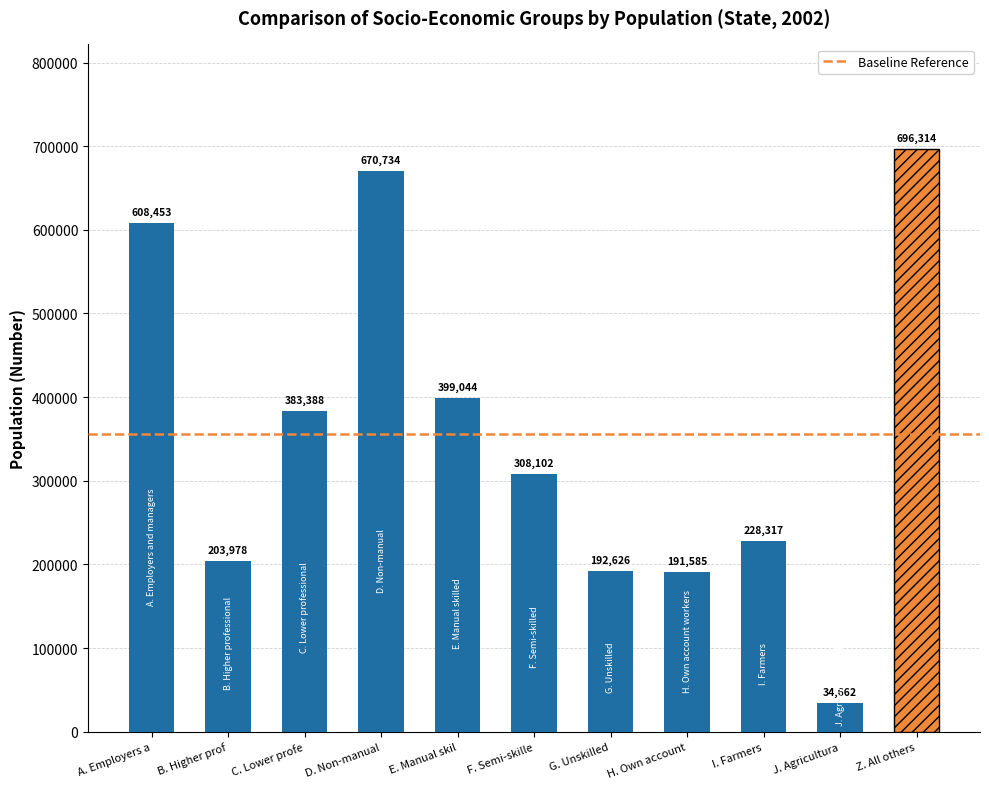

What is the difference between the maximum and minimum values?

661652